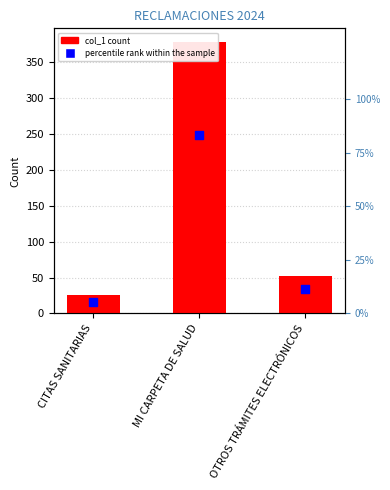

Which series contains the highest Y value?

col_1